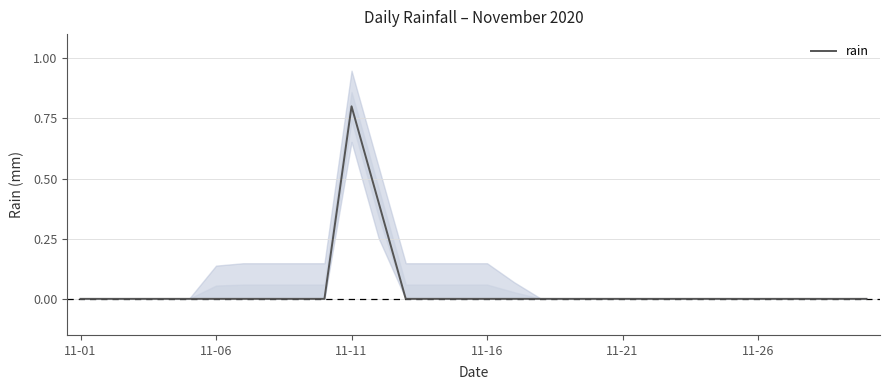

Which label corresponds to the smallest value in the chart?

11-01